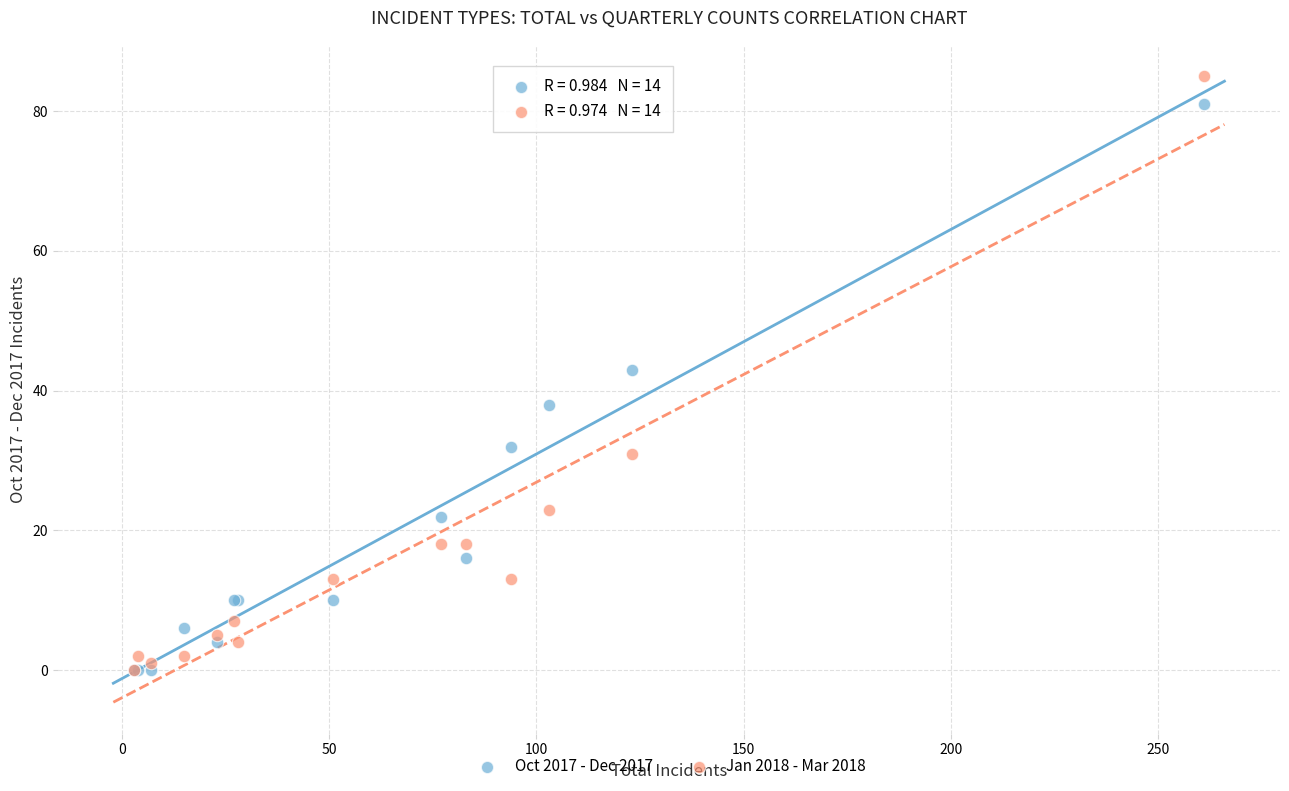

Which series has the widest spread of Y values?

Jan 2018 - Mar 2018